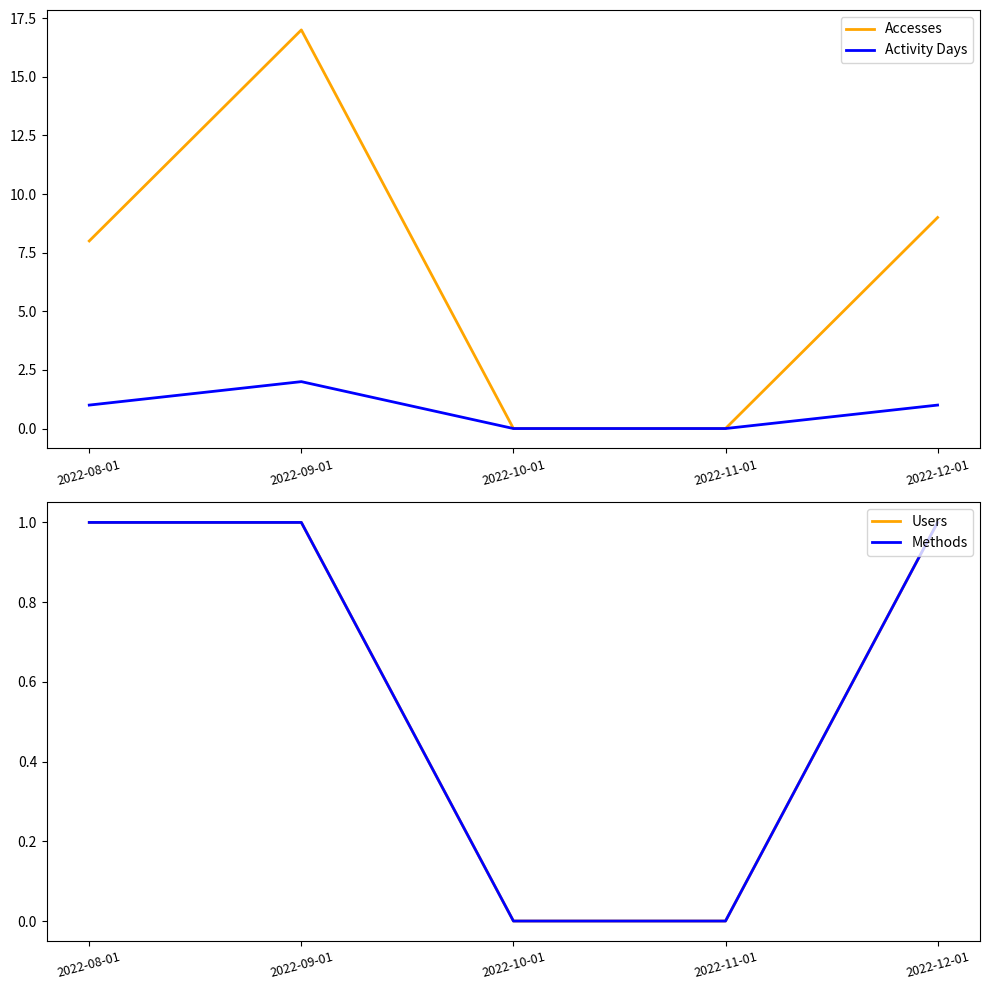

How many positive values does the Accesses series have?

3